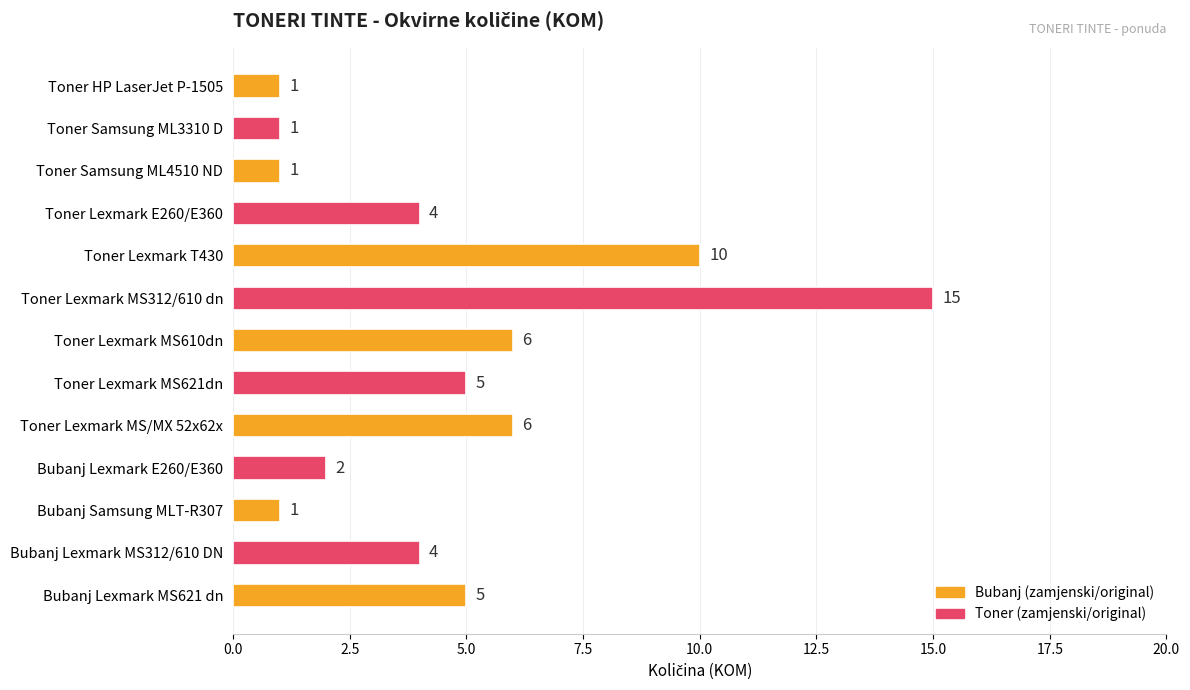

Reading top to bottom, list all the values displayed in this chart.

1	1	1	4	10	15	6	5	6	2	1	4	5